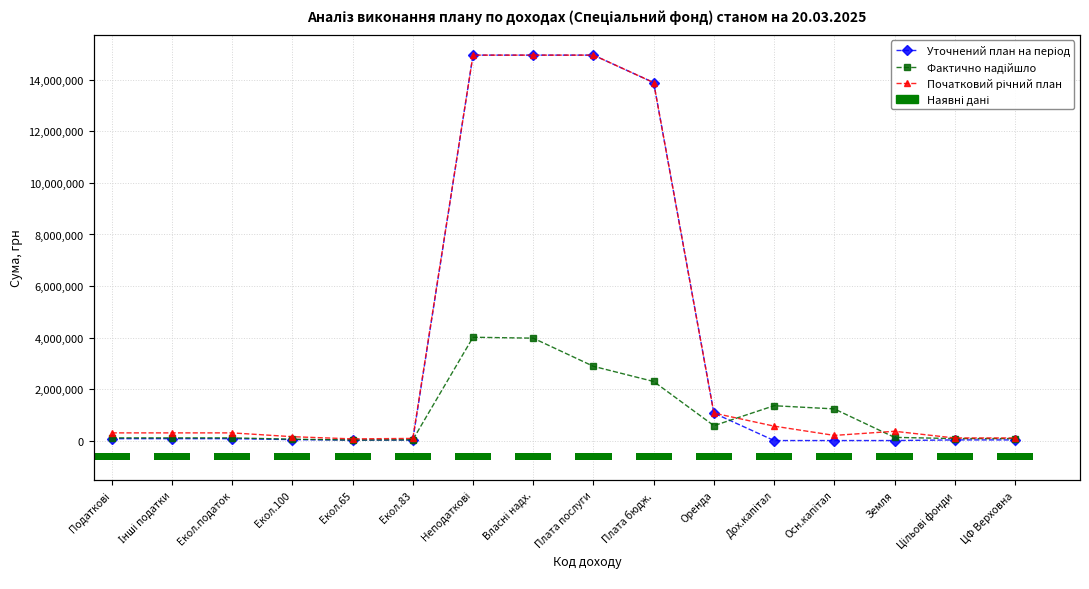

The Фактично надійшло series shows 1228810.8 at Осн.капітал. True or false?

True